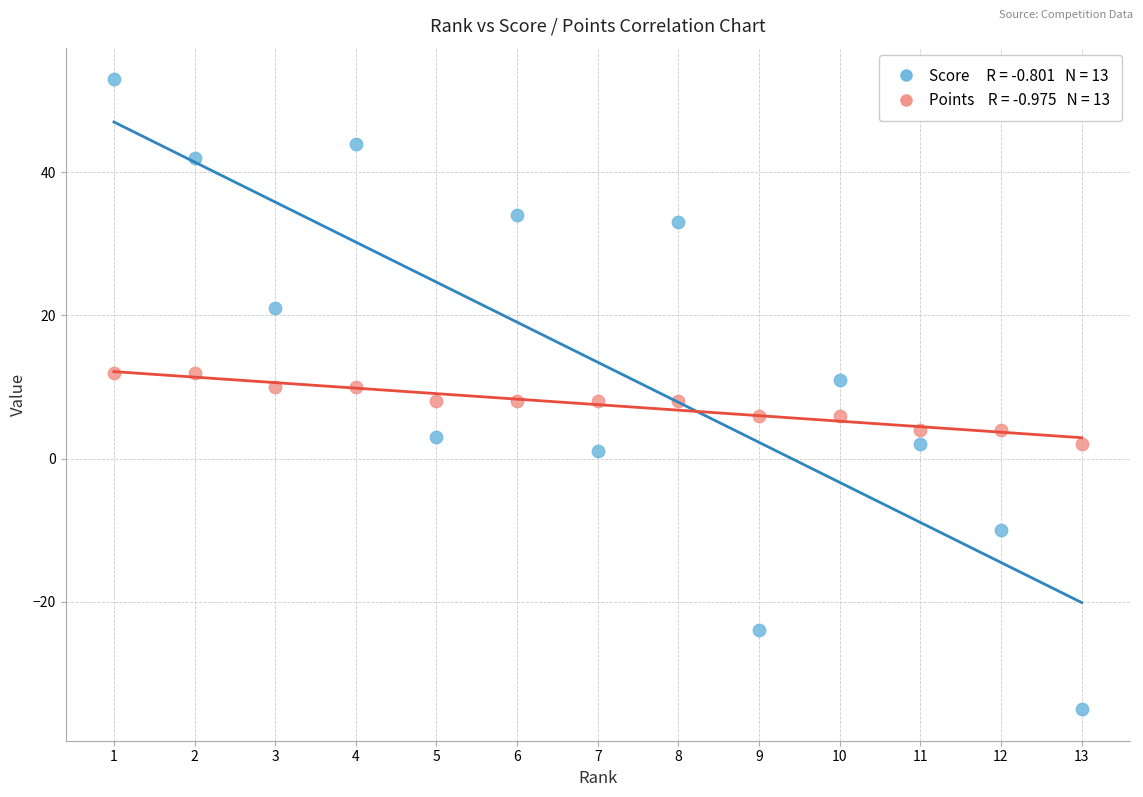

Across all data points, what is the range of Y values (max minus min)?

88